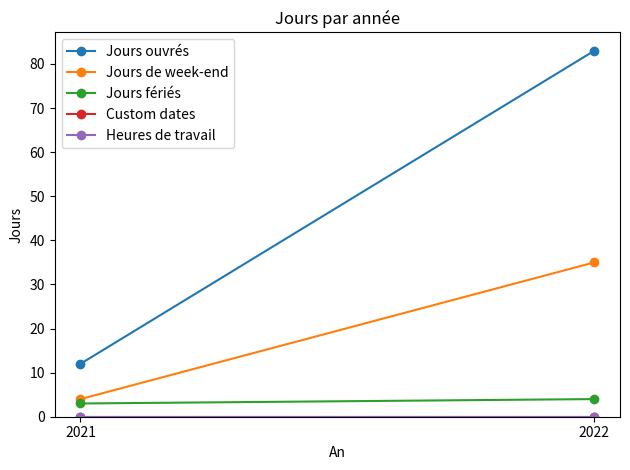

Which series changed the most between 2021 and 2022?

Jours ouvrés